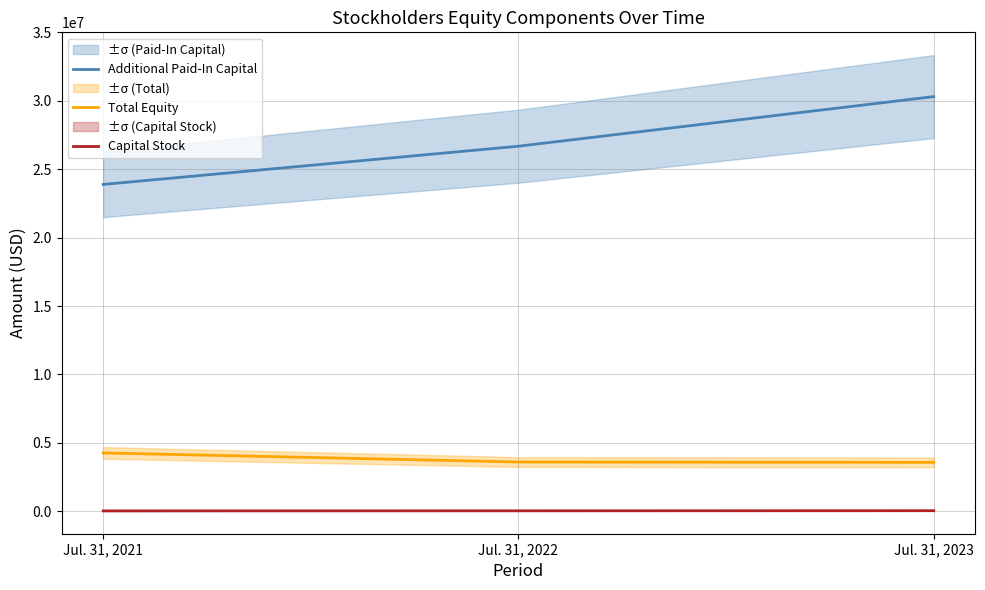

Rank the series by their maximum value, from lowest to highest.

Capital Stock, Total Equity, Additional Paid-In Capital